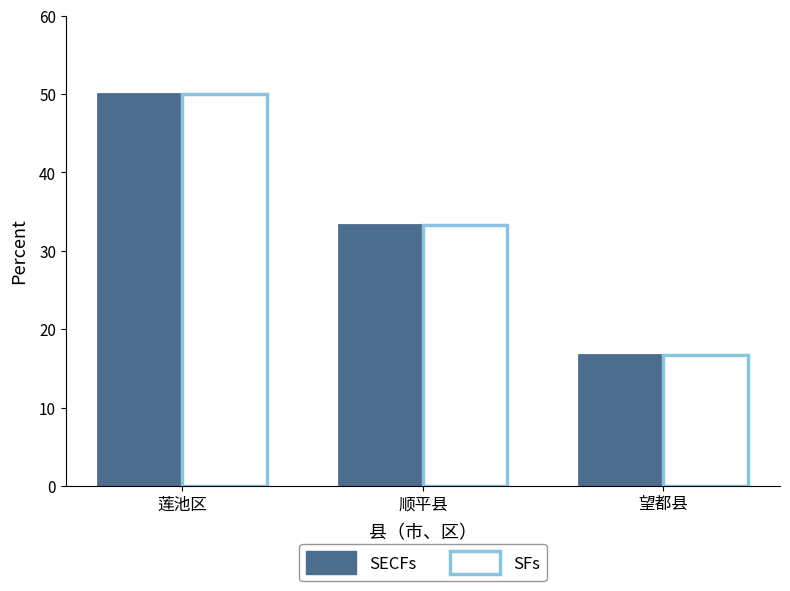

What is the difference between the SECFs values at 莲池区 and 望都县?

33.3